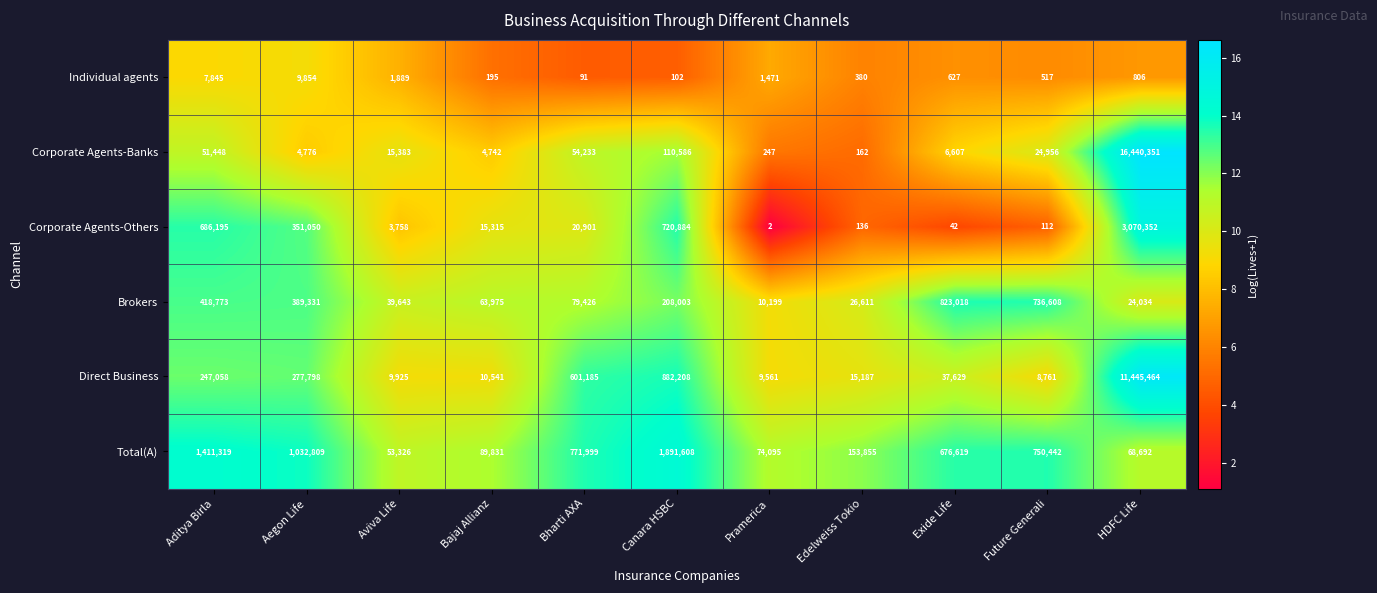

What is the sum of the Corporate Agents-Banks values at Pramerica and Bajaj Allianz?

4989